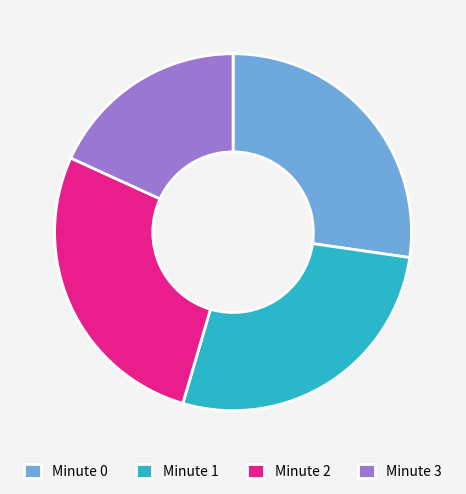

What is the ratio of the value at Minute 3 to the value at Minute 2?

0.7